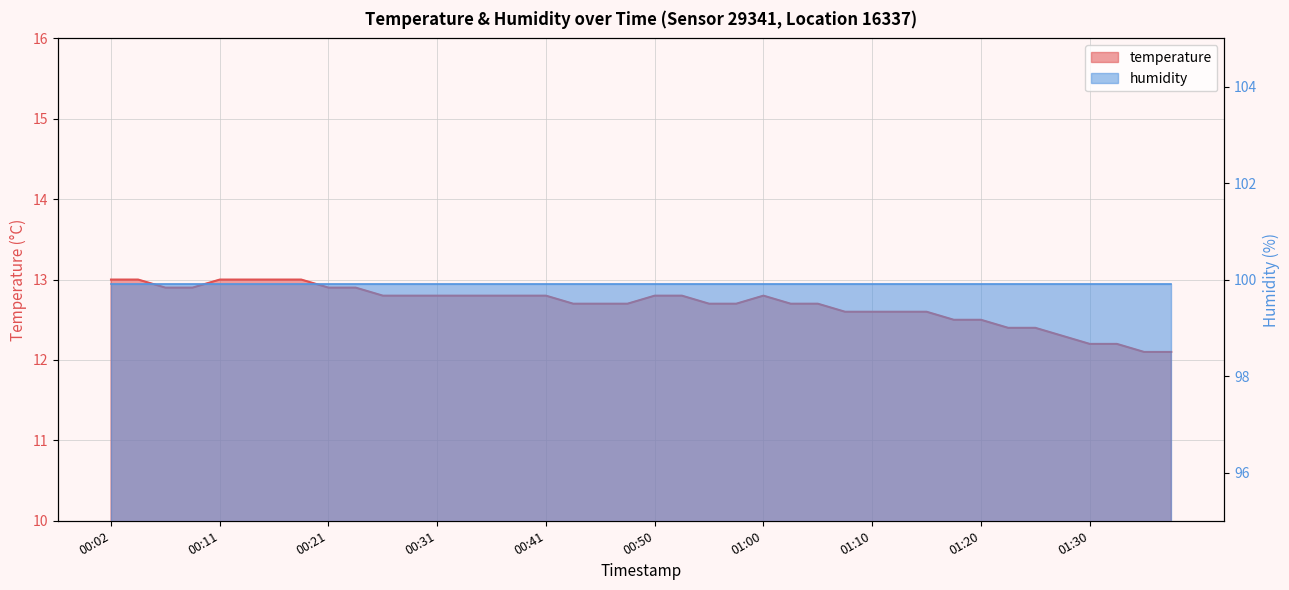

What is the label of the 10th point from the right?

01:15